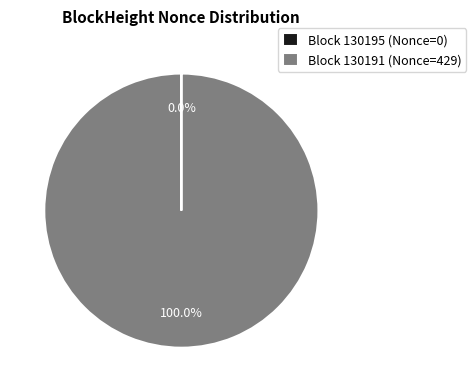

Which category has the biggest portion of the pie?

Block 130191 (Nonce=429)